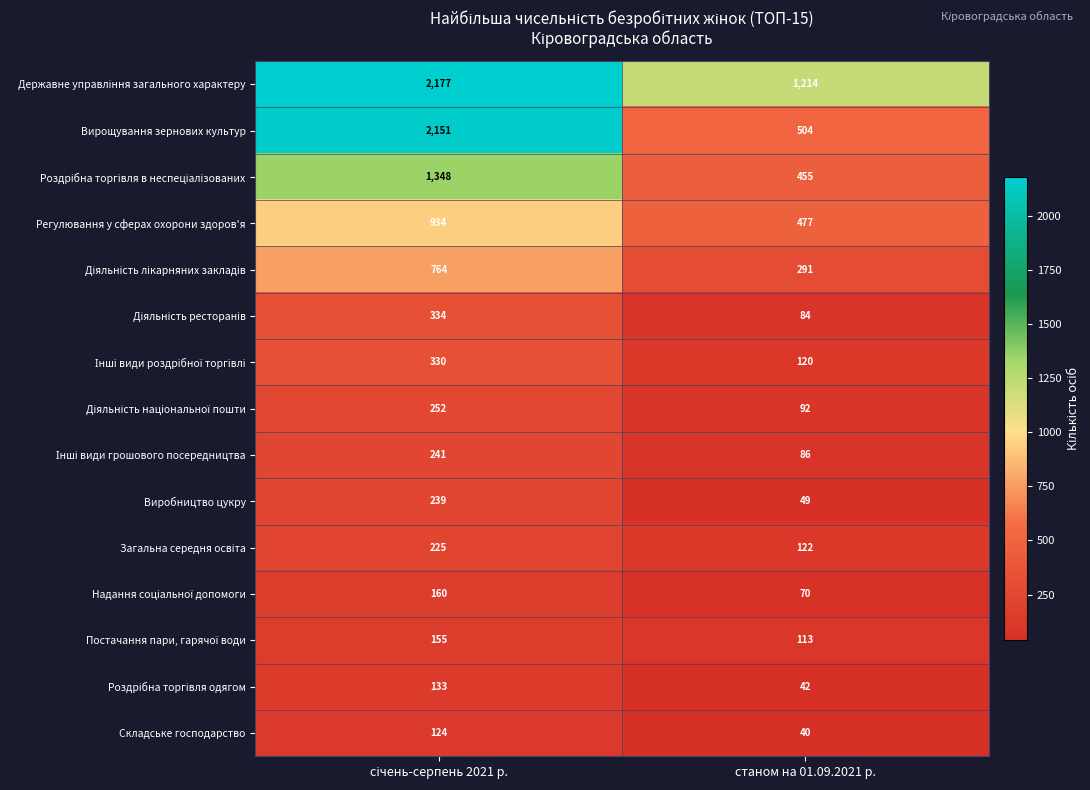

True or false: Вирощування зернових культур has a value of 504 at станом на 01.09.2021 р..

True